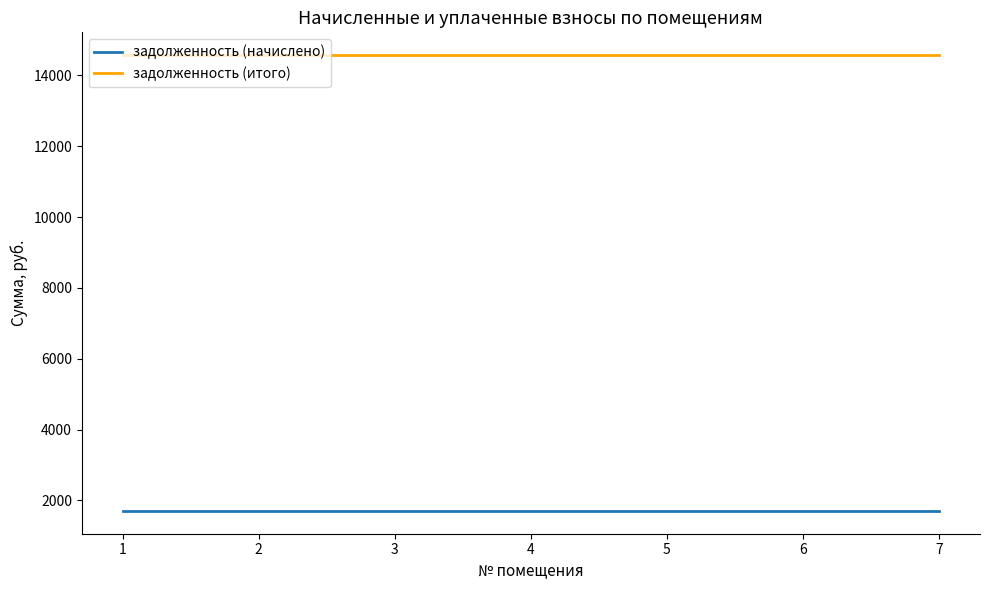

What is the maximum value shown in the chart?

14570.1